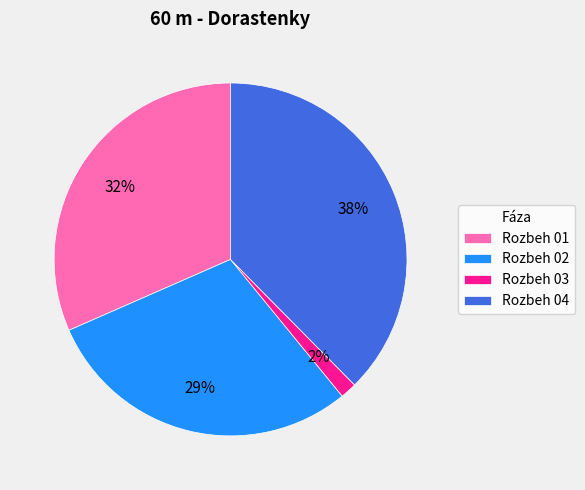

To the nearest percent, what percentage of the pie is Rozbeh 02?

29%